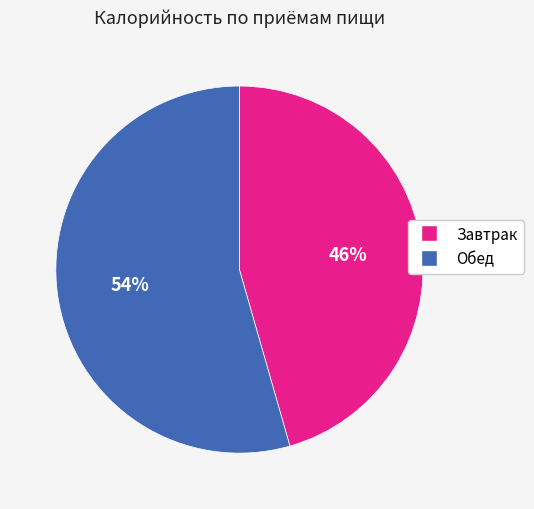

Approximately how many times larger is the value at Обед compared to Завтрак?

1.2